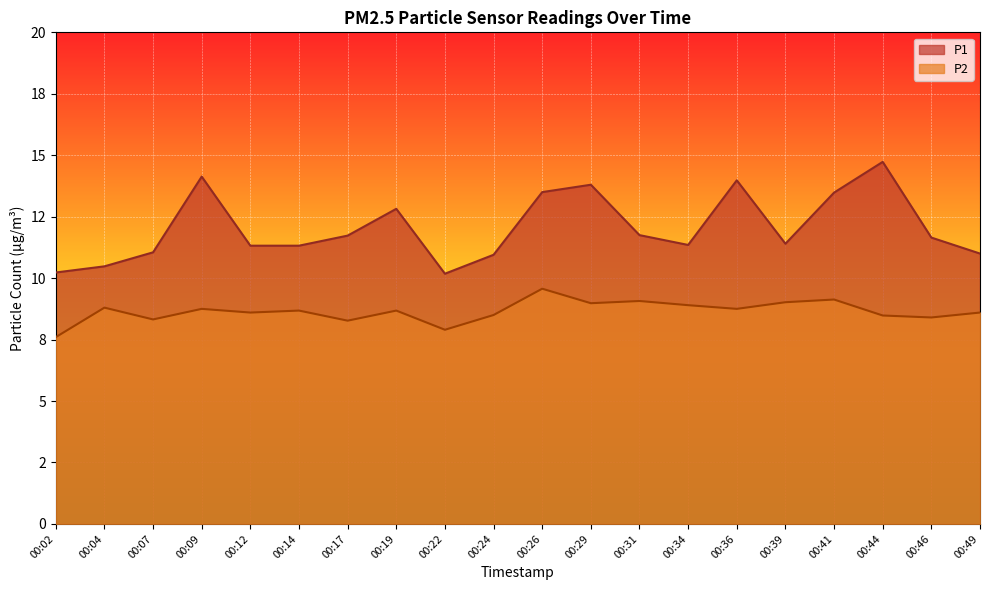

Which has a higher value, 00:49 or 00:46?

00:46